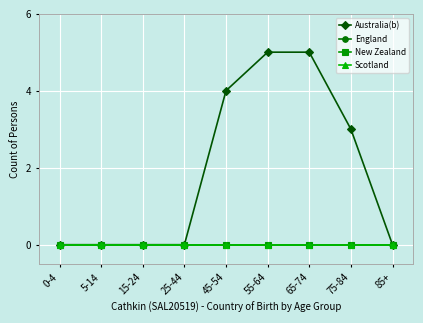

Does the chart display data point markers on the line(s)?

Yes